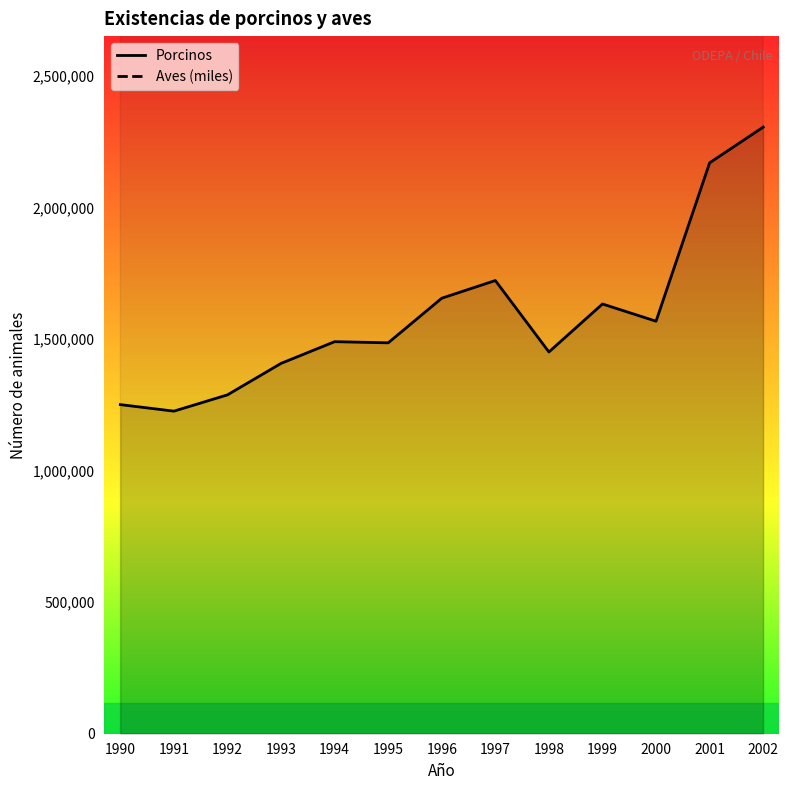

How many data points in Porcinos are less than 1489990?

6